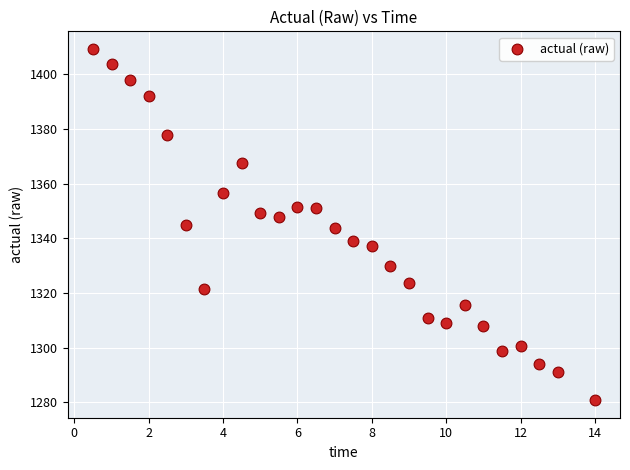

What is the range of X values (max minus min)?

13.5